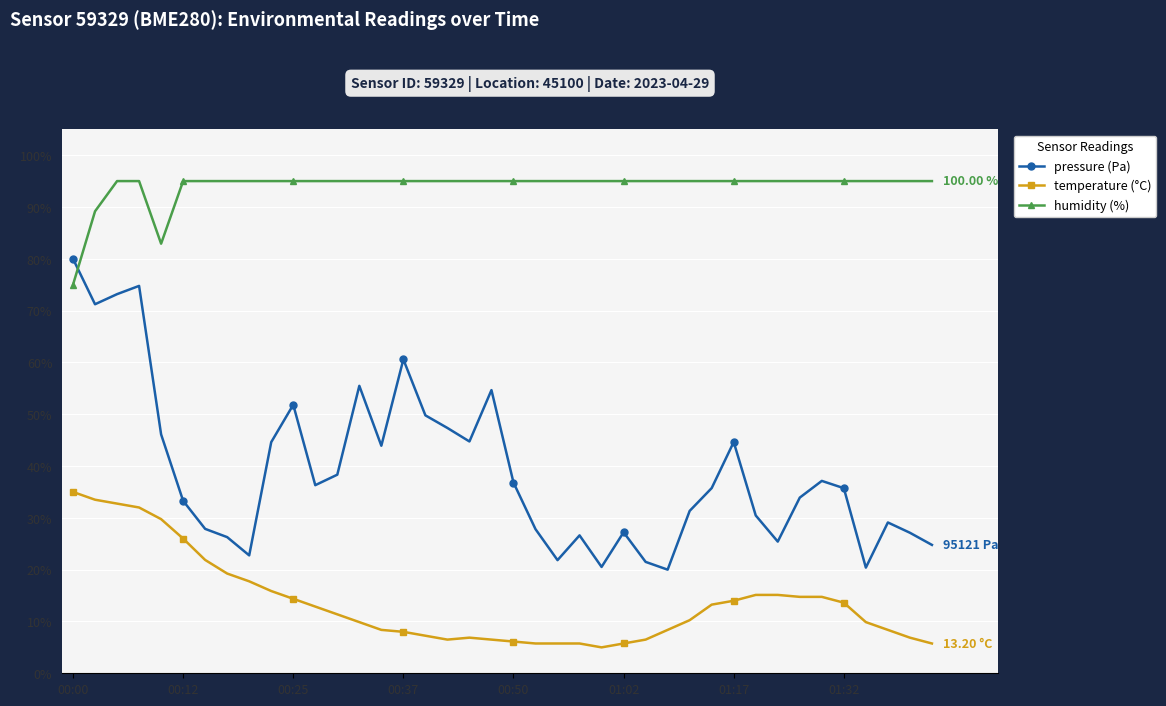

How many lines are shown in the chart?

3